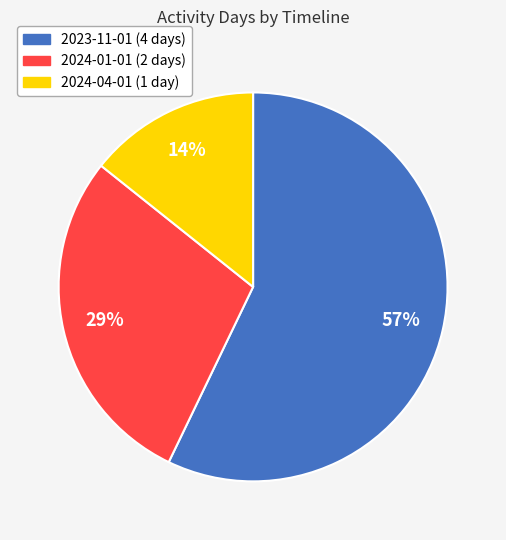

How many slices are in this pie chart?

3